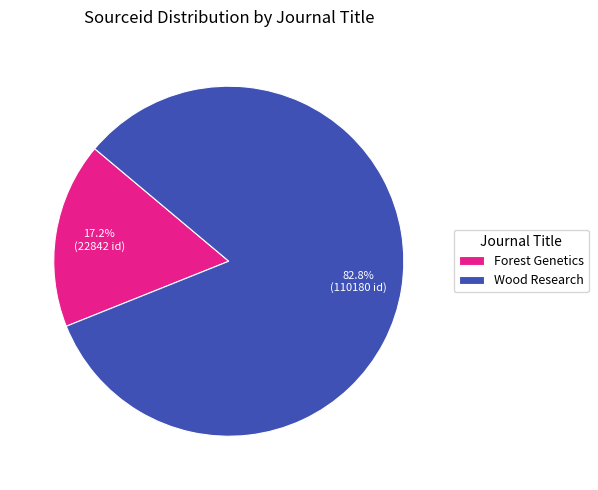

To the nearest percent, what is the average slice percentage?

50%